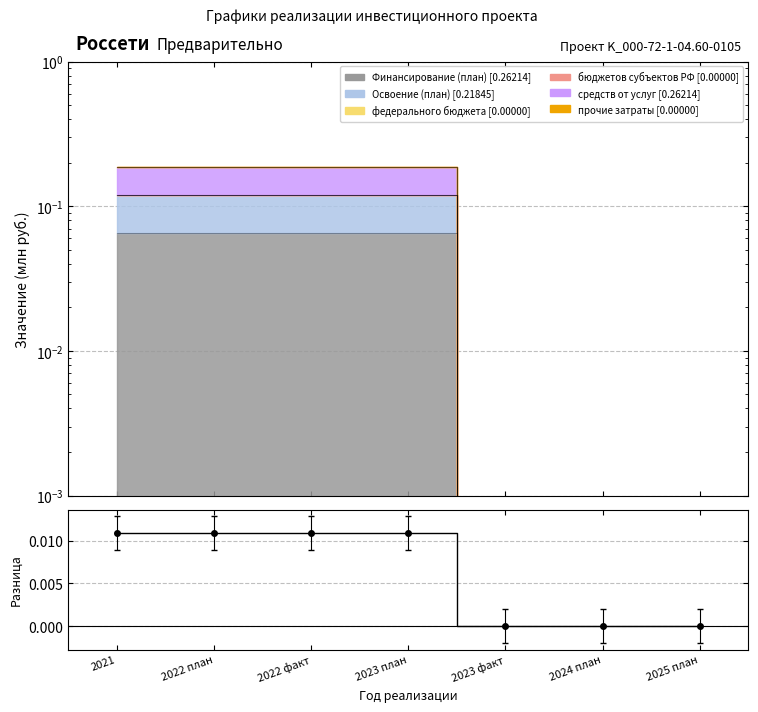

Rank the categories by value from lowest to highest.

2023 факт, 2024 план, 2025 план, 2021, 2022 план, 2022 факт, 2023 план